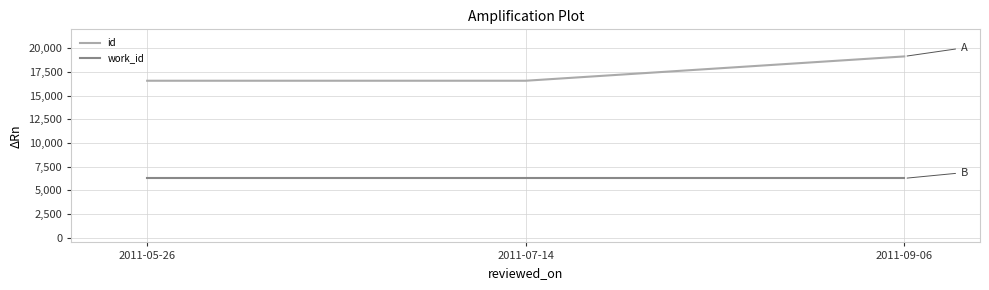

How many lines are shown in the chart?

2